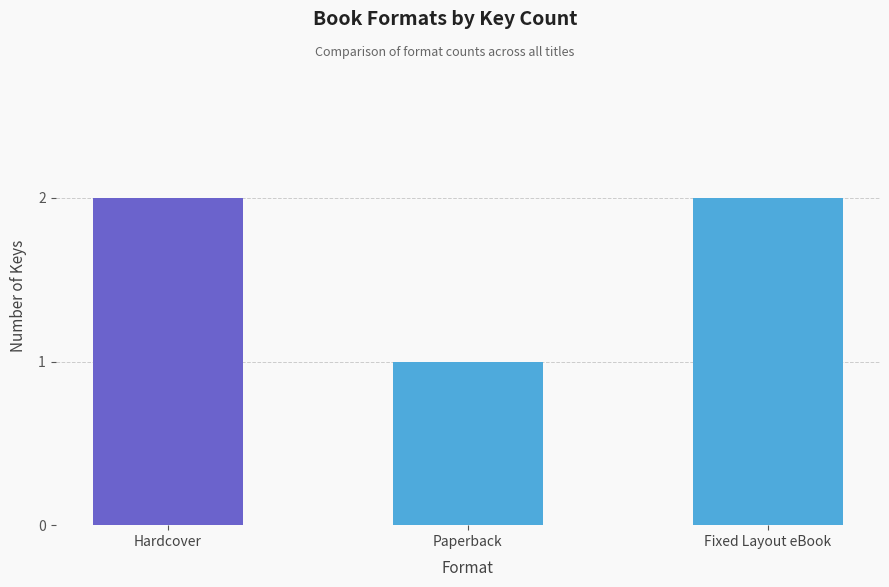

What is the average value?

2